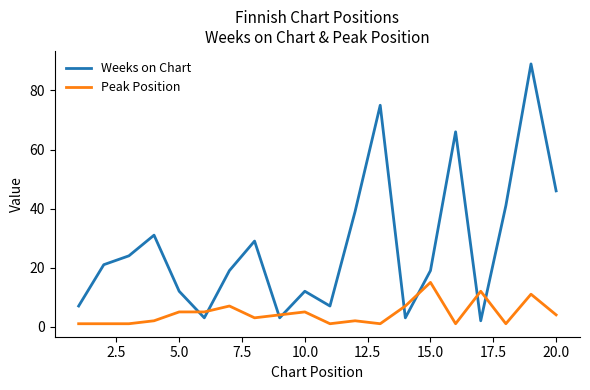

Which series has the largest range (max minus min)?

Weeks on Chart